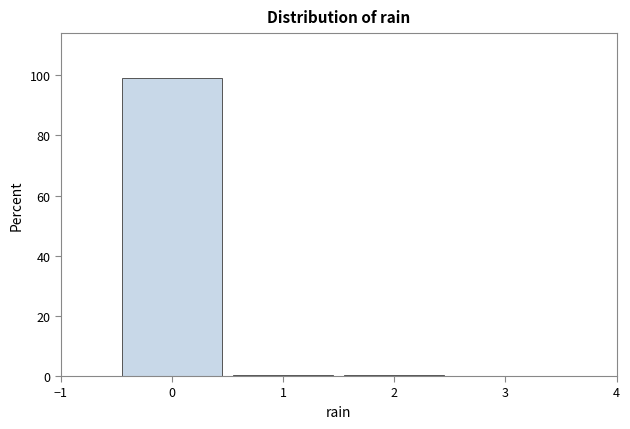

Over which range of the x-axis is the bar tallest?

-0.5 to 0.5